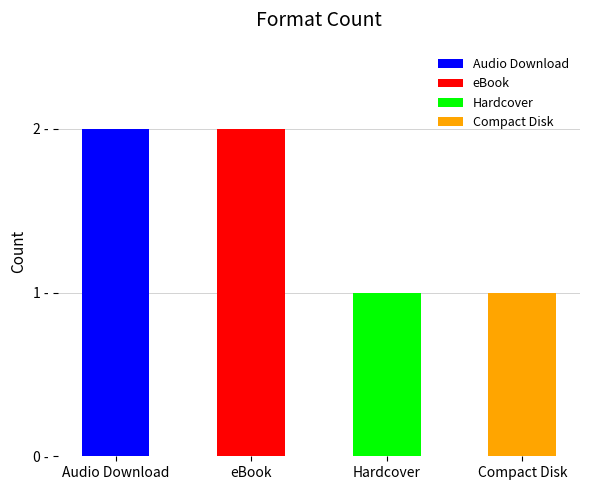

How many values are between 1 and 2?

4